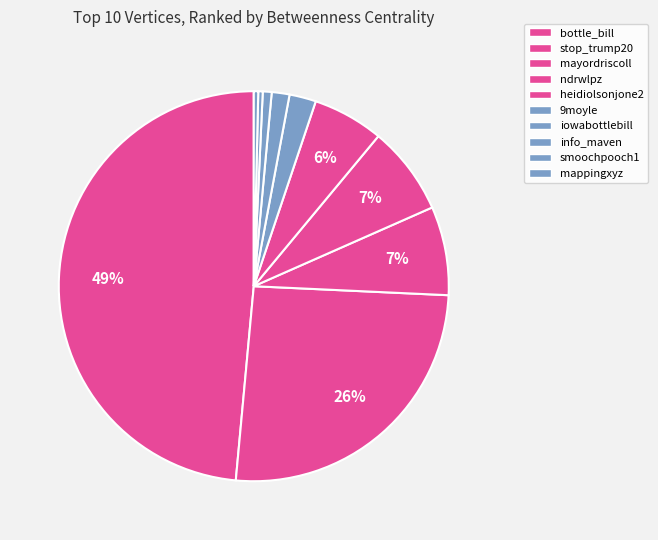

Do mayordriscoll and info_maven together represent more than half of the pie?

No